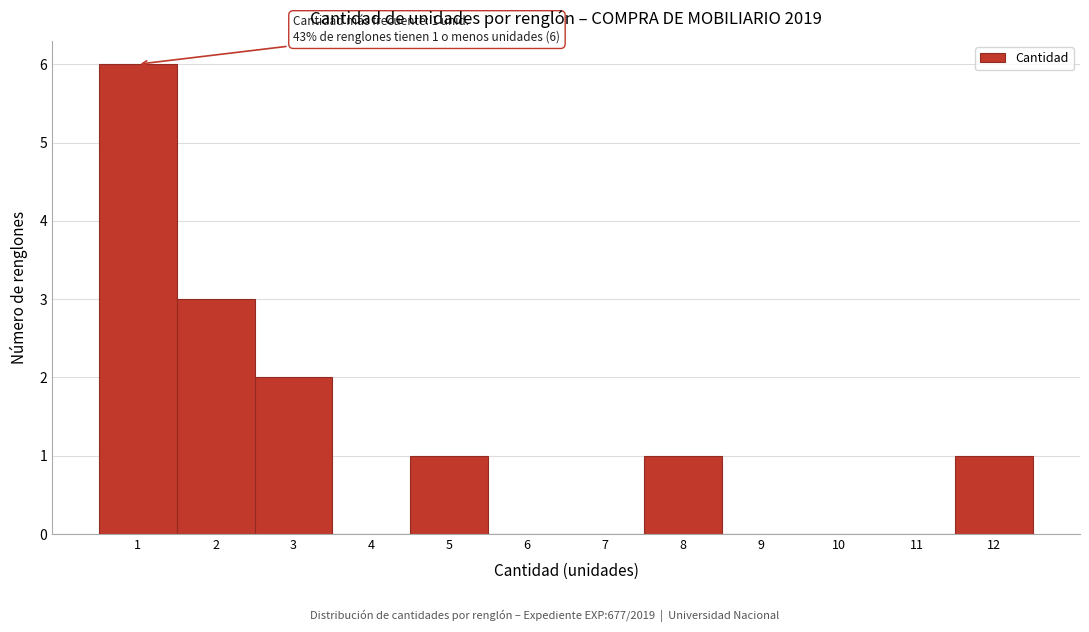

Over which range of the x-axis is the bar tallest?

0.5 to 1.5